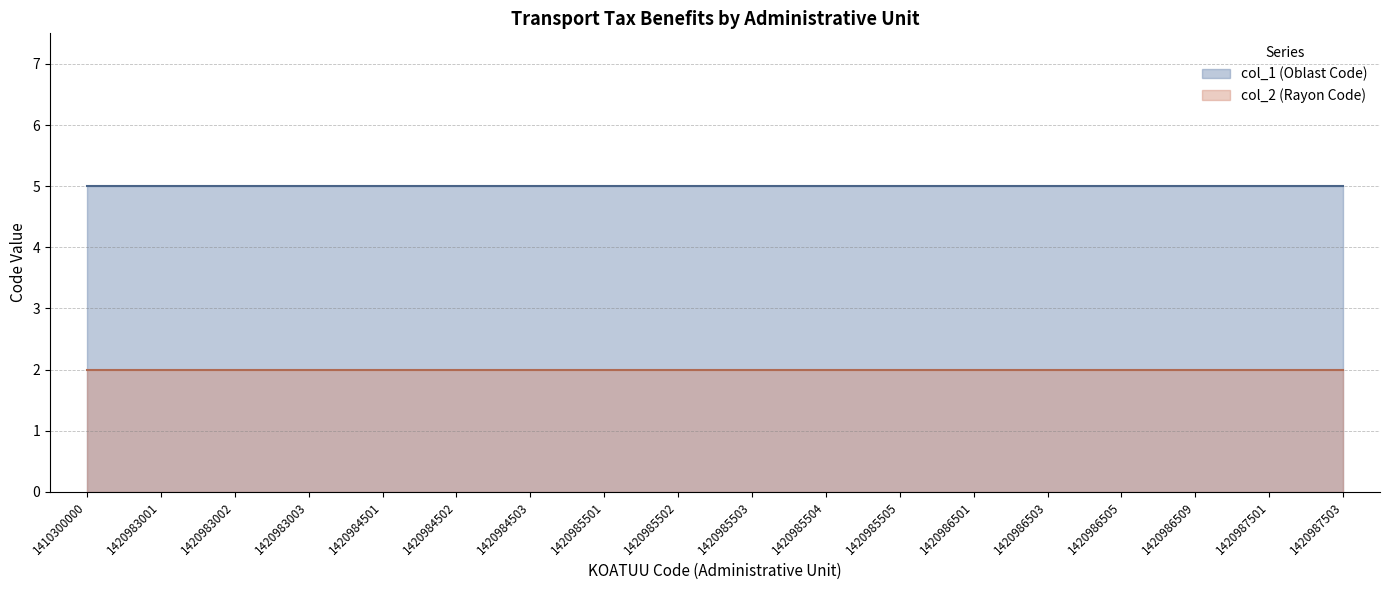

Rank the series by their average value, from lowest to highest.

col_2 (Rayon Code), col_1 (Oblast Code)